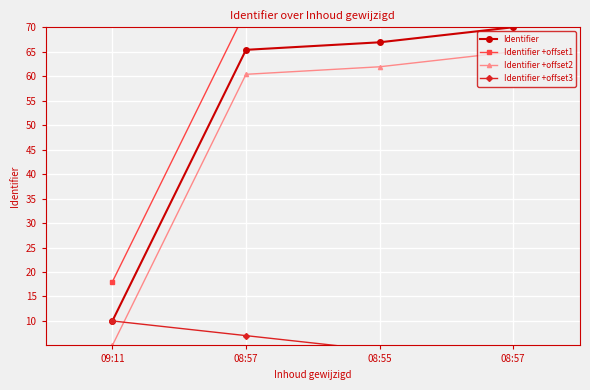

What is the difference between the maximum and second lowest values in the Identifier series?

4.6